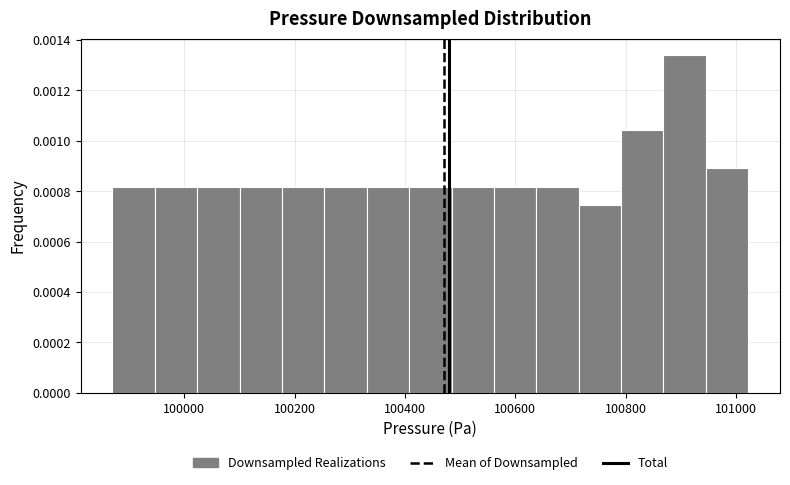

Read against the x-axis, roughly where is the centre of the tallest bar?

100900